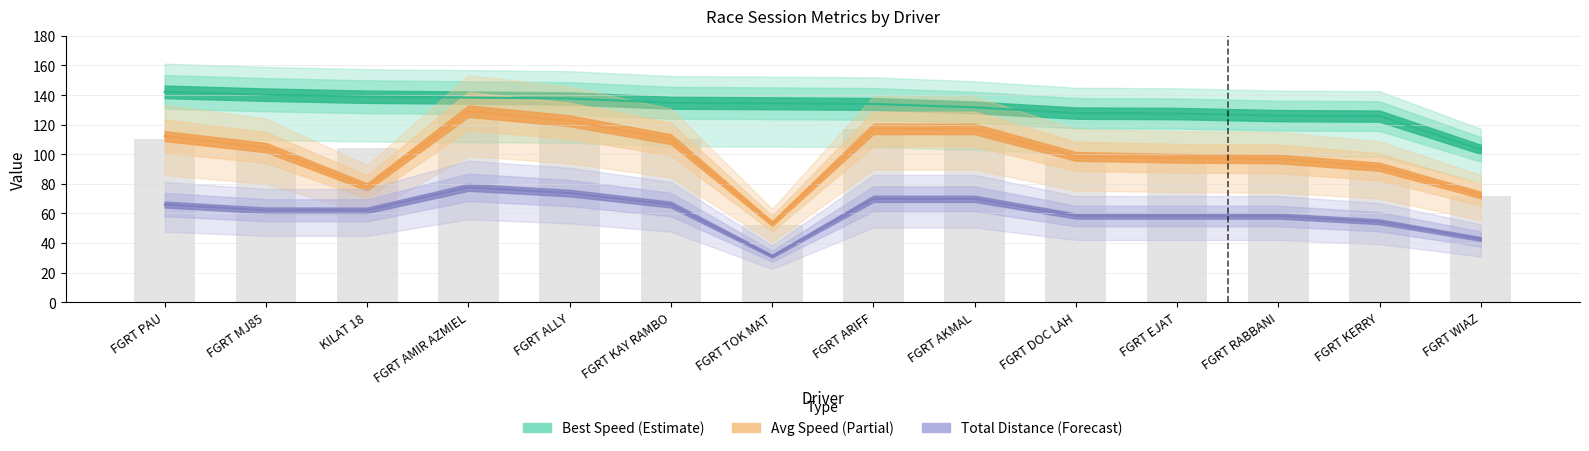

What is the label of the 6th bar from the left?

FGRT KAY RAMBO